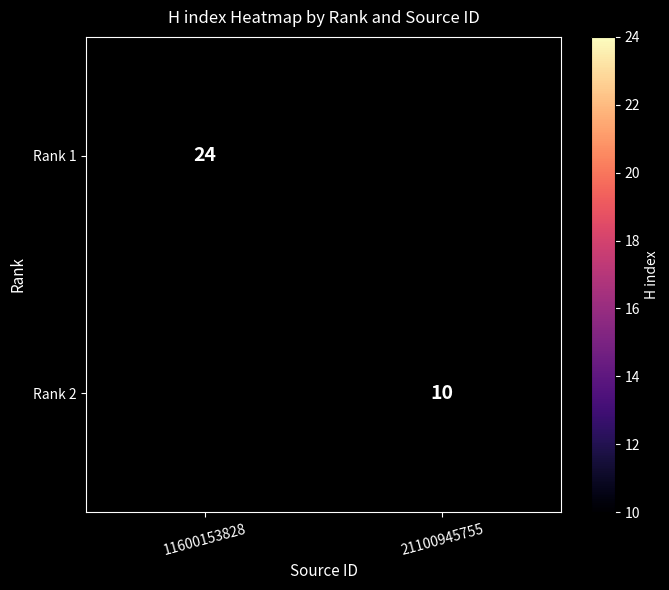

Which category has the lowest value across all series?

21100945755